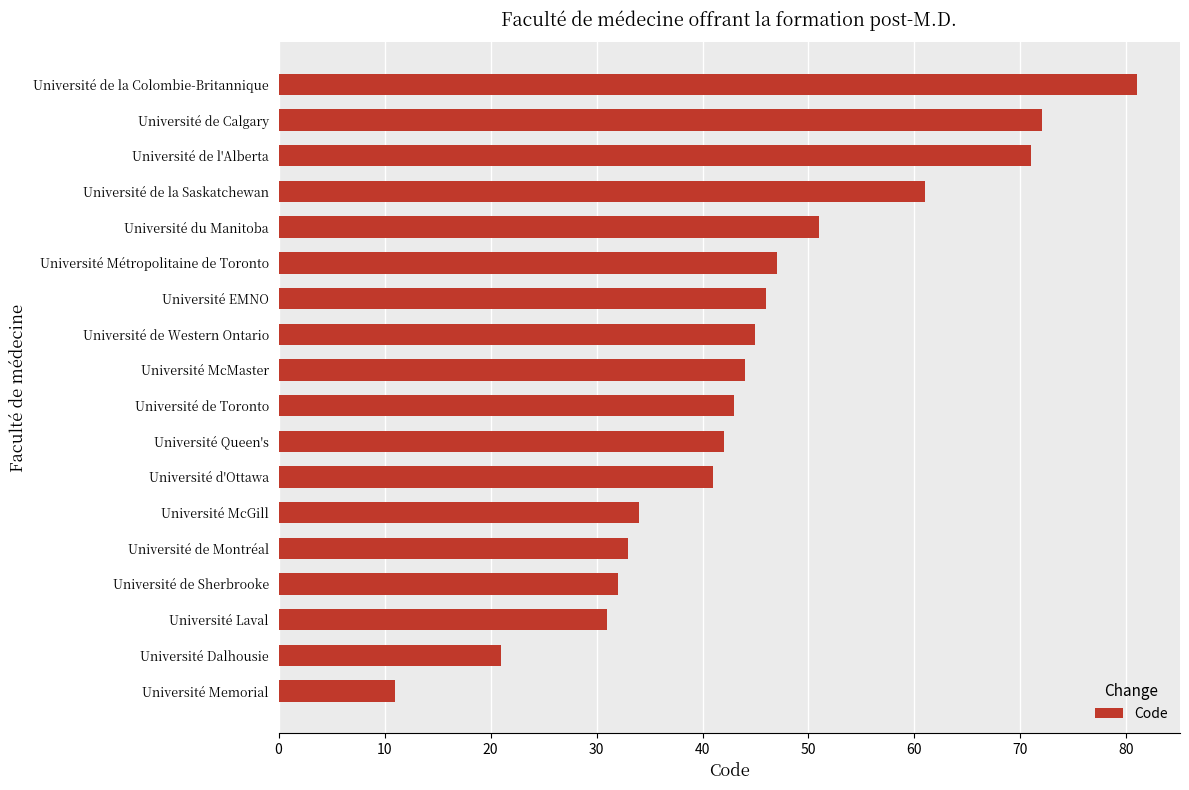

Are the bars grouped side by side (vs. stacked)?

No